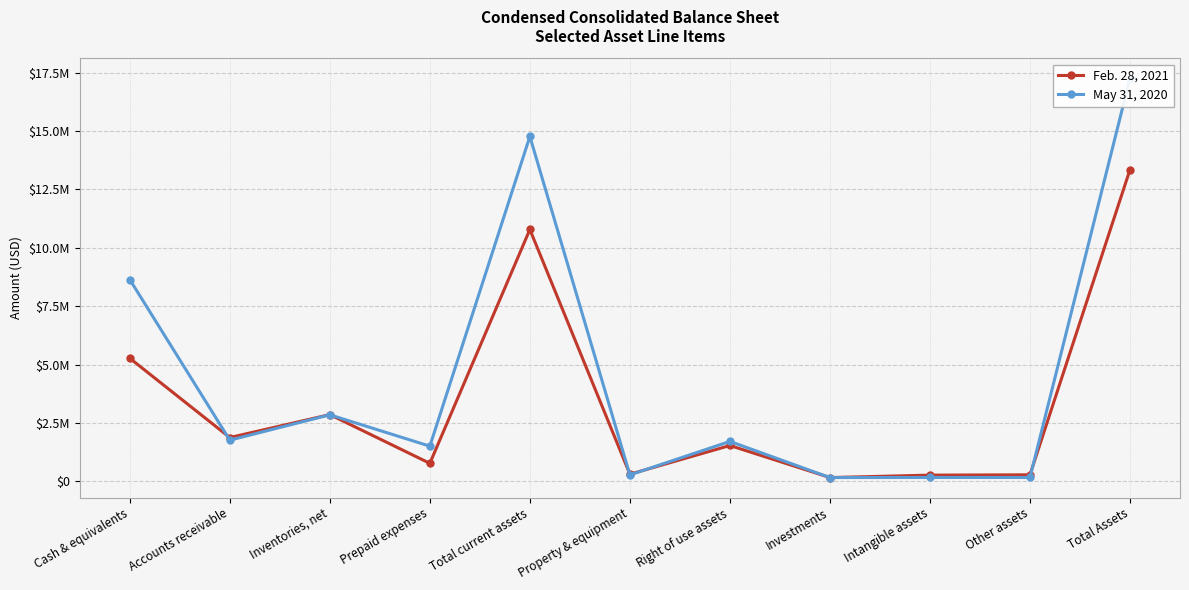

Where does the May 31, 2020 series first go above 1711510?

Cash & equivalents